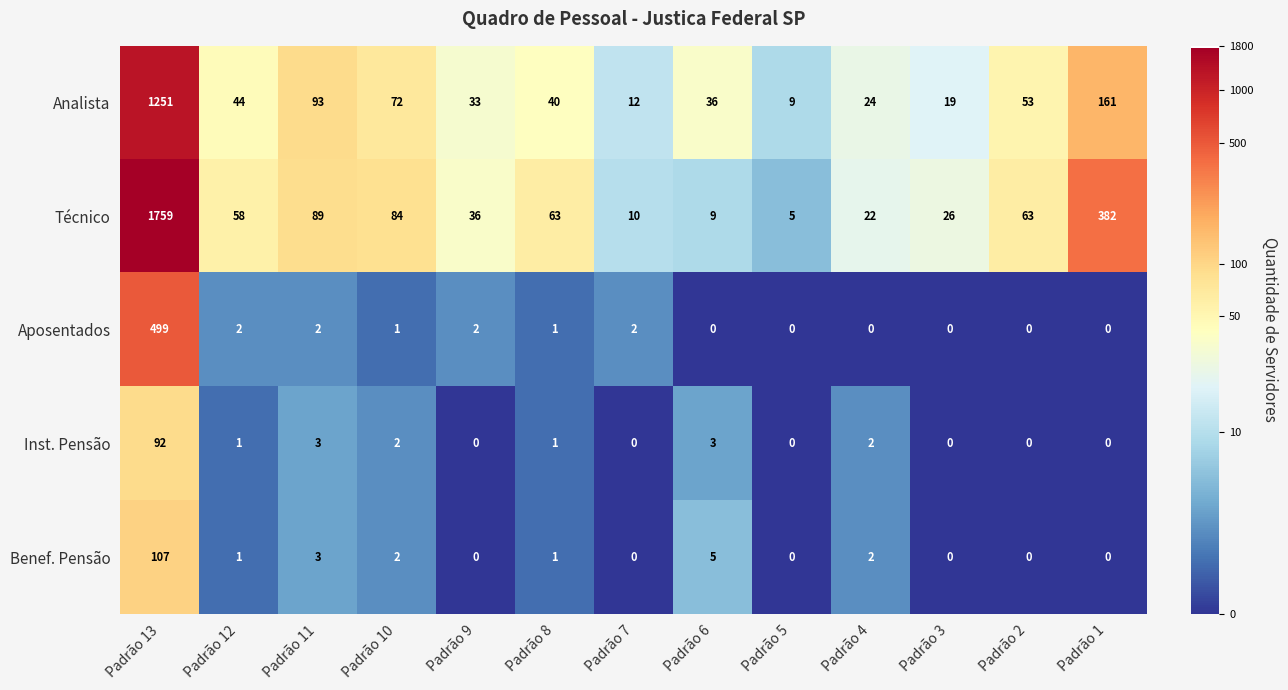

What is the spread (max minus min) of values at Padrão 6?

36